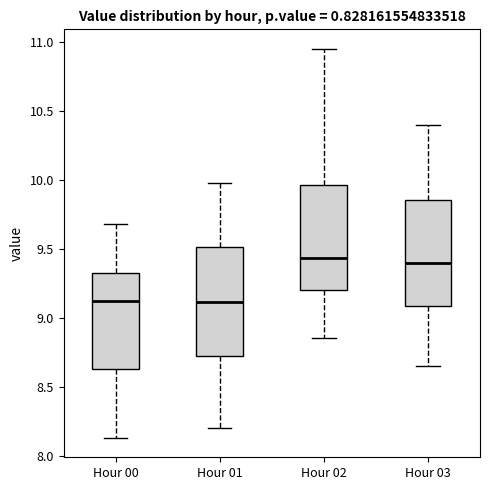

Reading left to right, read every box against the y-axis: the position of its median line, the range the box covers, and the ends of its whiskers. The values are not printed on the chart, so give them approximately, as read against the axis.

Hour 00: median 9.15, box 8.65 to 9.35, whiskers 8.15 to 9.70
Hour 01: median 9.10, box 8.75 to 9.50, whiskers 8.20 to 10.00
Hour 02: median 9.45, box 9.20 to 9.95, whiskers 8.85 to 10.95
Hour 03: median 9.40, box 9.10 to 9.85, whiskers 8.65 to 10.40